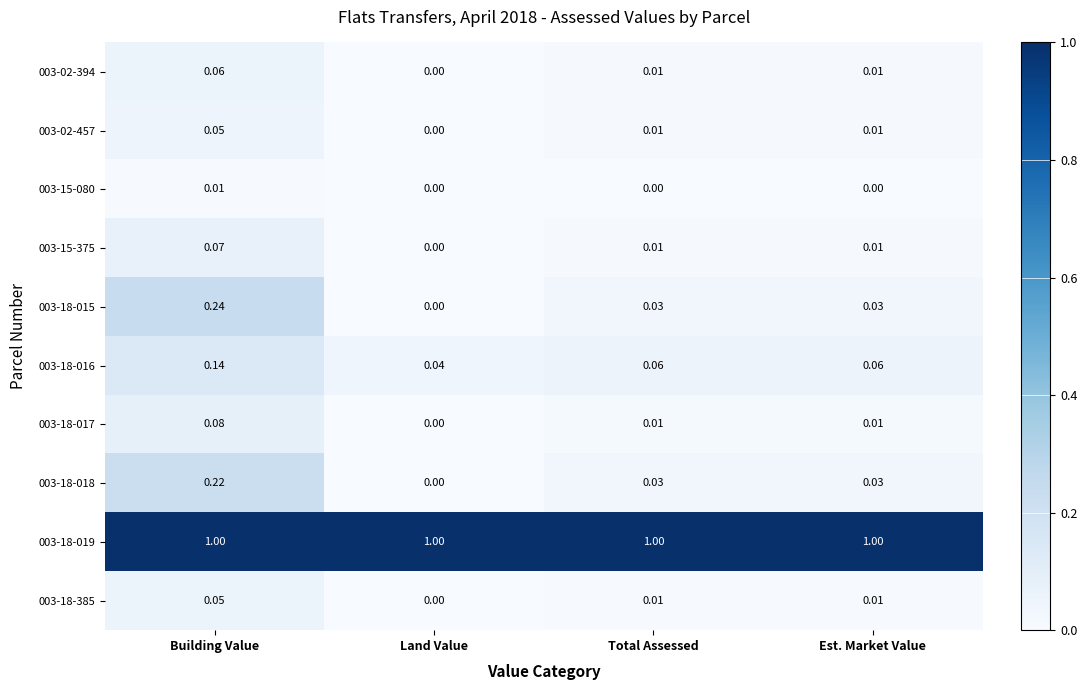

Where is 003-18-016 nearest to the value 0?

Land Value